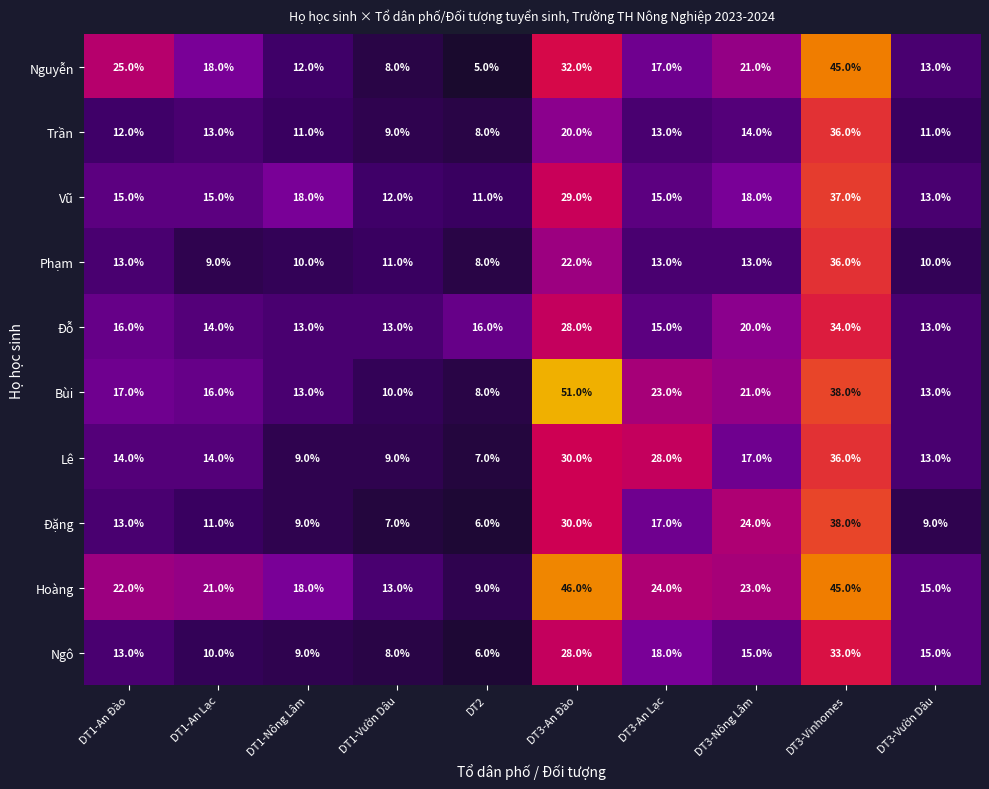

Where is Đỗ nearest to the value 23?

DT3-Nông Lâm